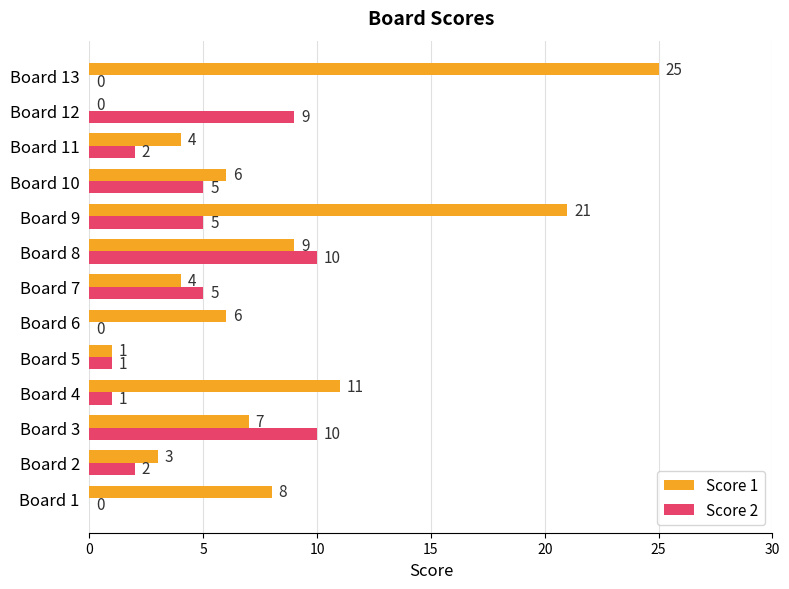

Between Board 3 and Board 11, which series saw the biggest shift?

Score 2